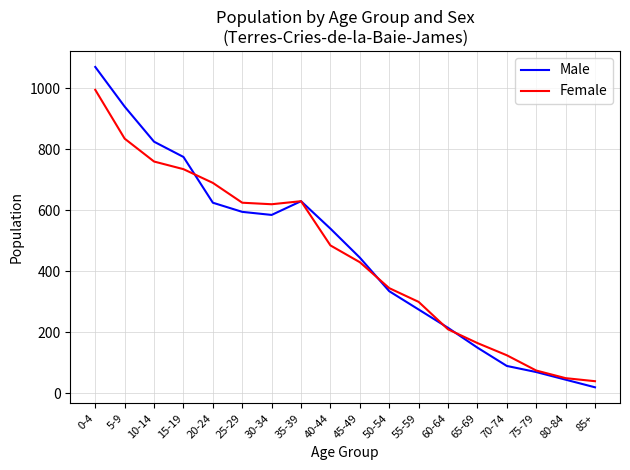

What are all the series names shown in the legend?

Male, Female